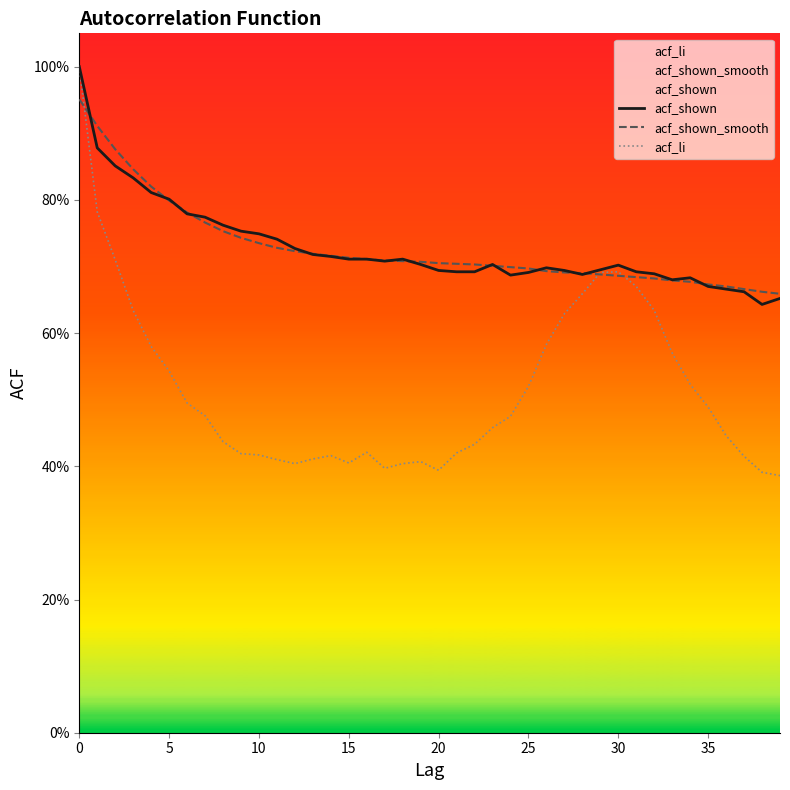

What is the sum of the acf_li values at 39 and 35?

0.9